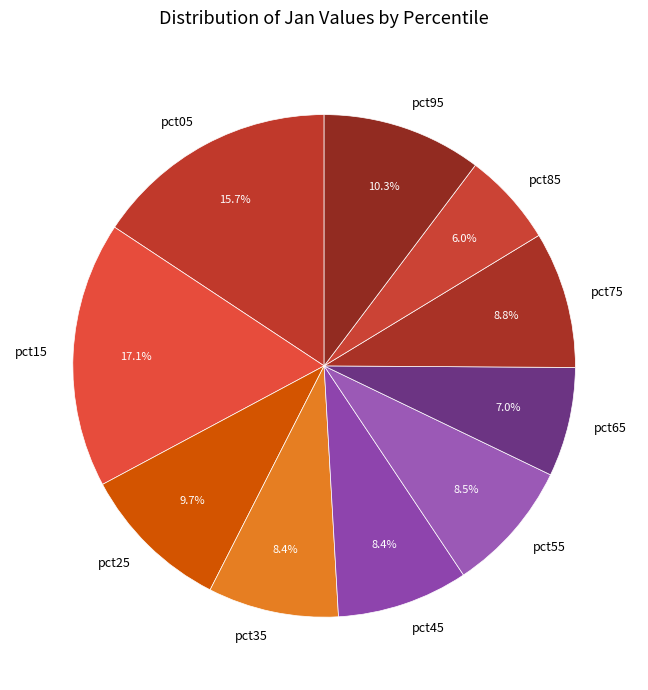

To the nearest percent, what is the difference between the pct25 and pct75 slice percentages?

1%